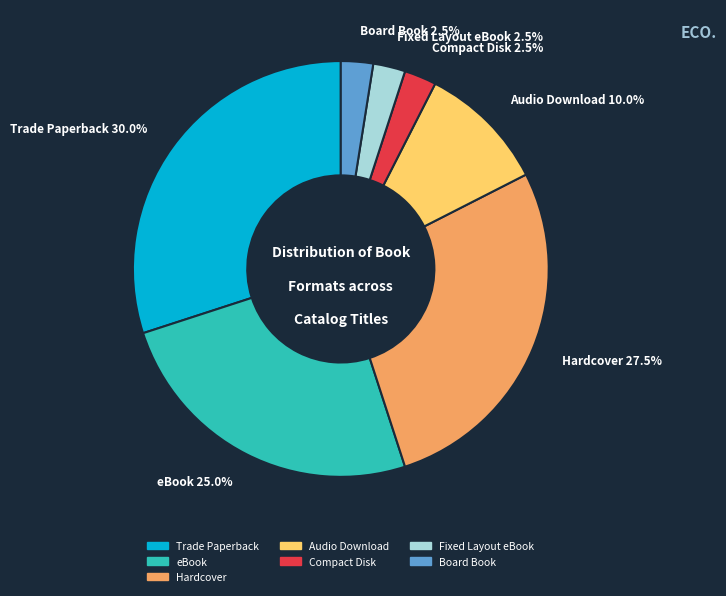

True or false: Compact Disk accounts for 21% of the total.

False